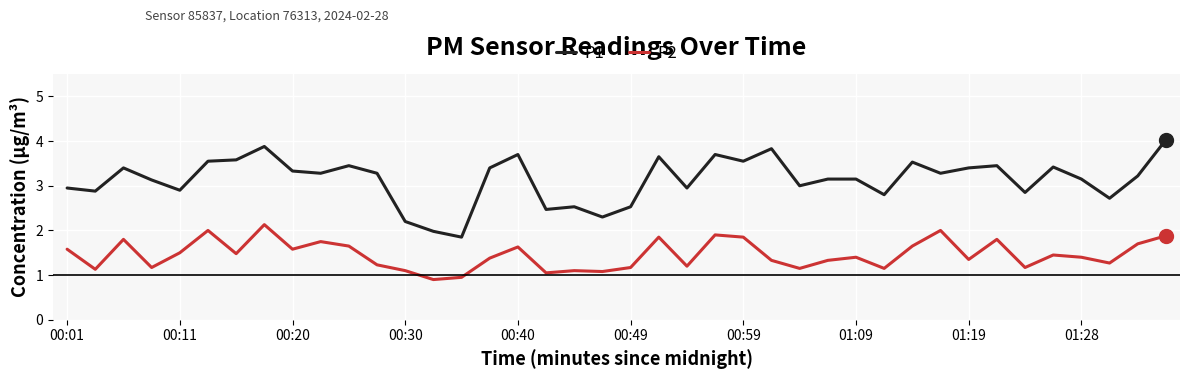

Which series has the largest total across all categories?

P1